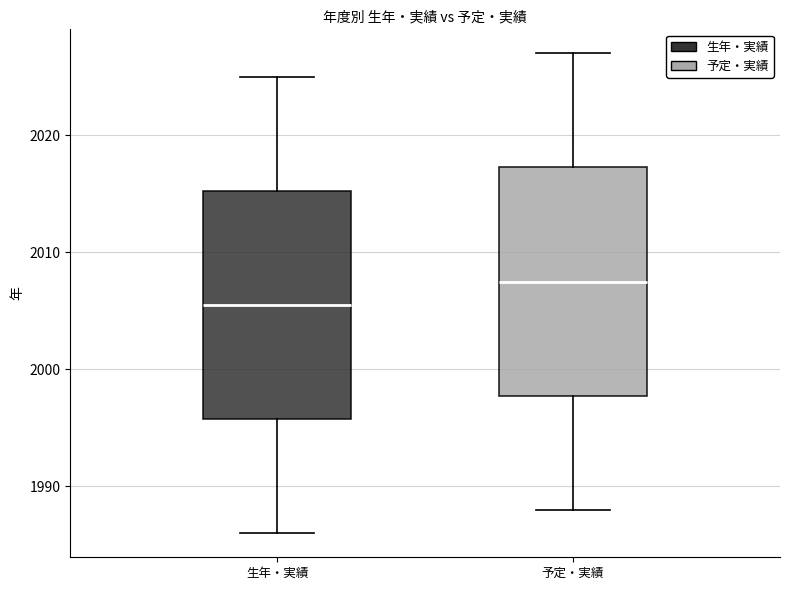

Which box has the highest median line?

予定・実績